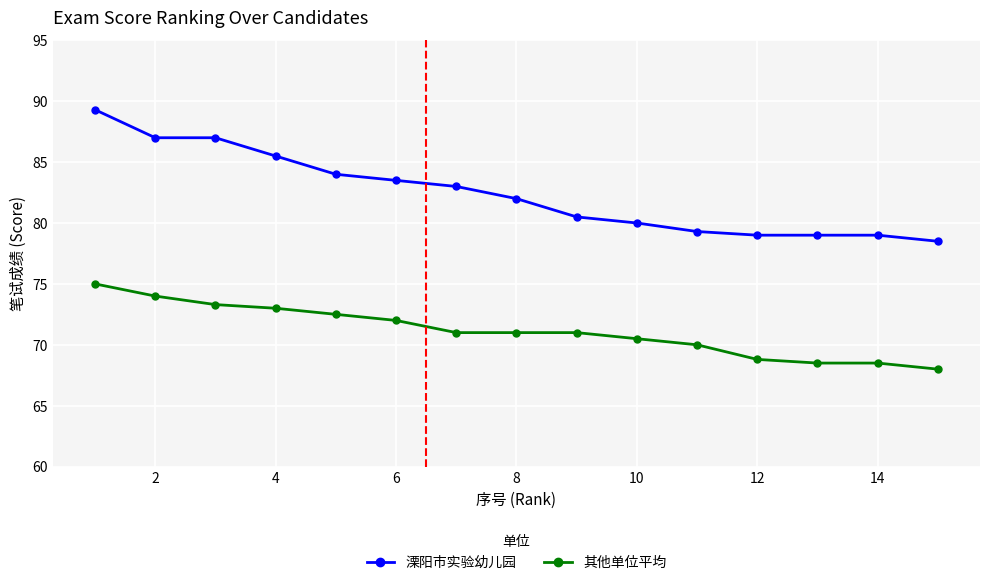

List the series in order of their overall mean, lowest first.

其他单位平均, 溧阳市实验幼儿园